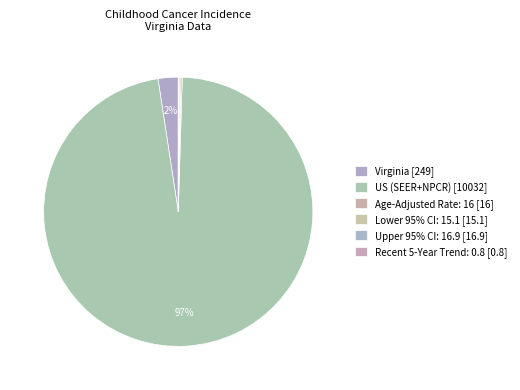

Is US (SEER+NPCR) [10032] the majority of the pie?

Yes